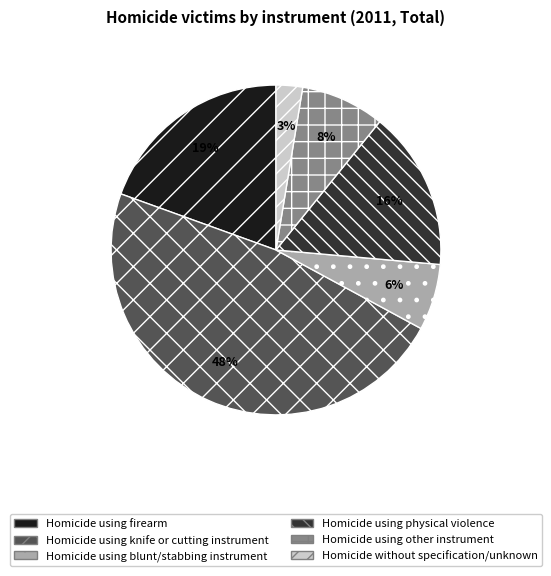

How many slices are in this pie chart?

6